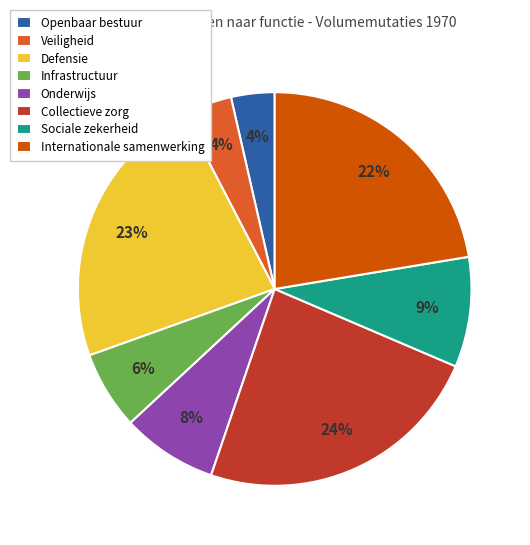

To the nearest percent, what is the combined percentage of Sociale zekerheid and Infrastructuur?

15%